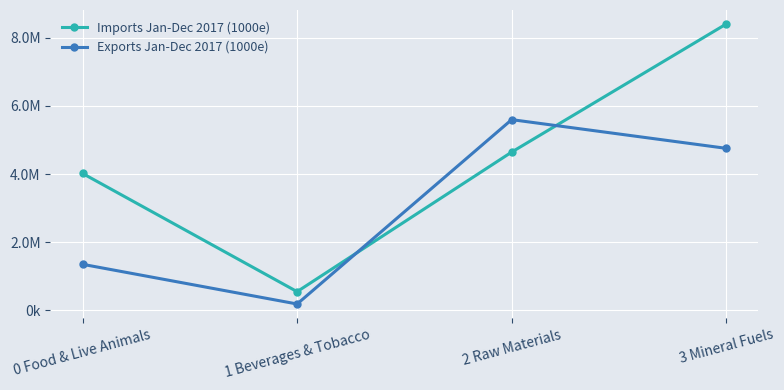

At which category is the sum across all series the highest?

3 Mineral Fuels